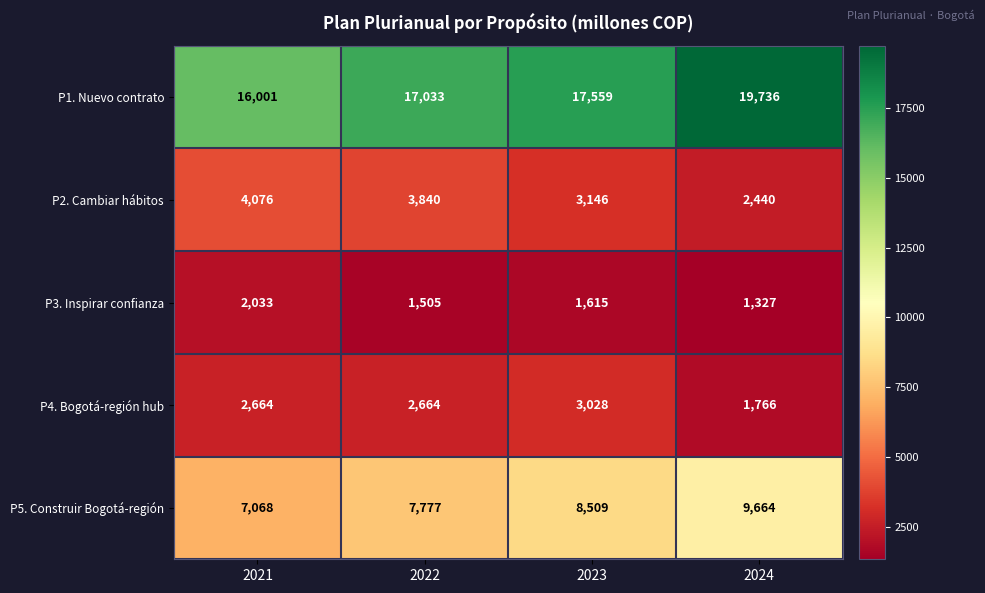

How many data points does each series have?

4